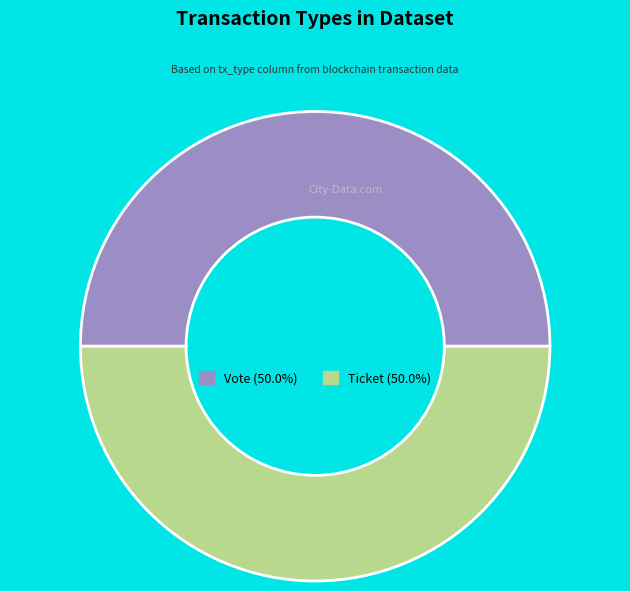

How many slices are in this pie chart?

2